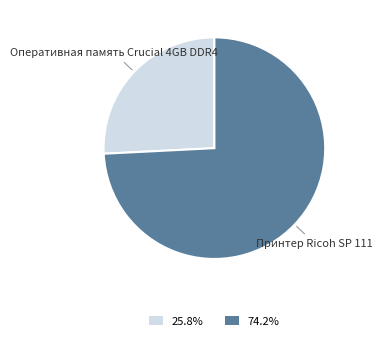

Which slice is the largest?

Принтер Ricoh SP 111